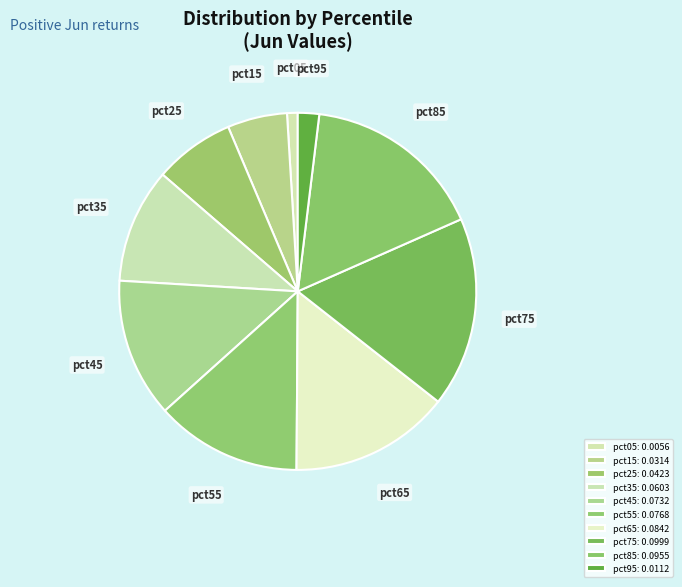

Do pct05 and pct35 together represent more than half of the pie?

No